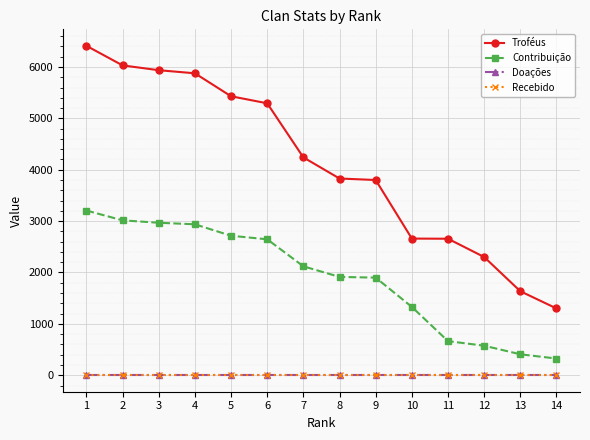

Does the chart display data point markers on the line(s)?

Yes